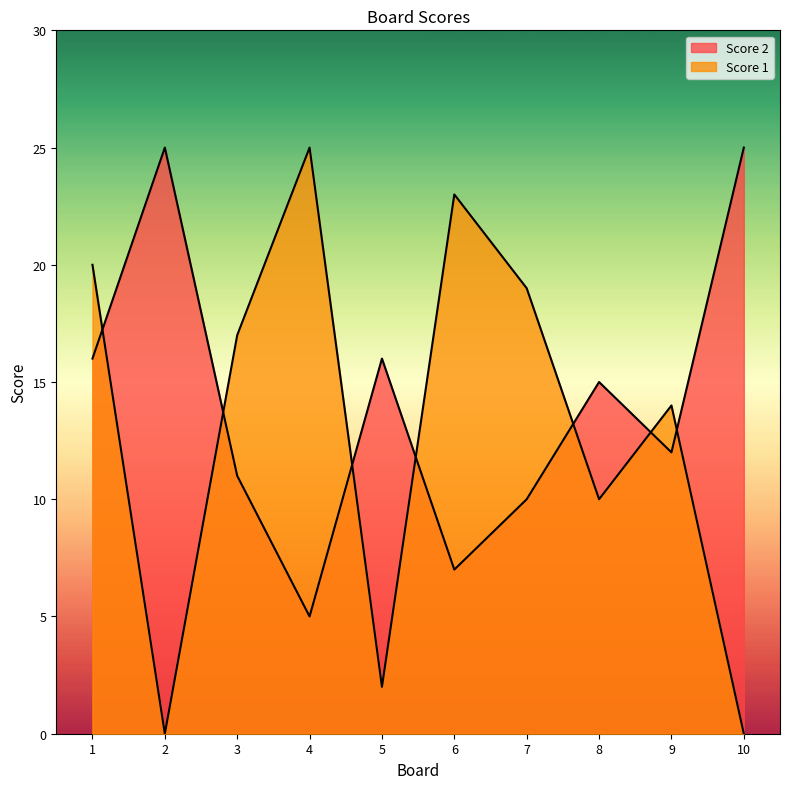

At which label is Score 2 closest to 12?

8